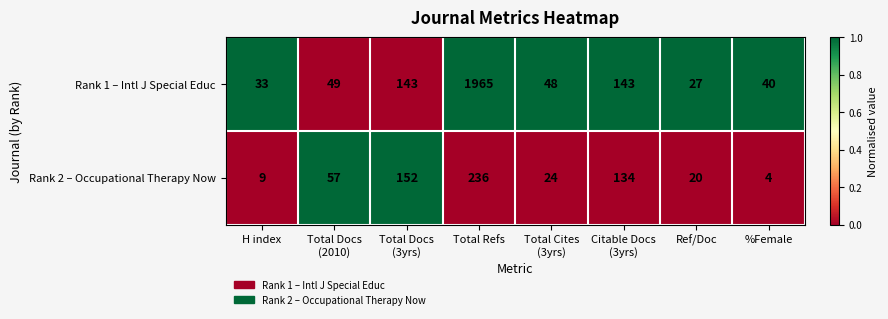

Is it true that Rank 2 – Occupational Therapy Now equals 1 at %Female?

False